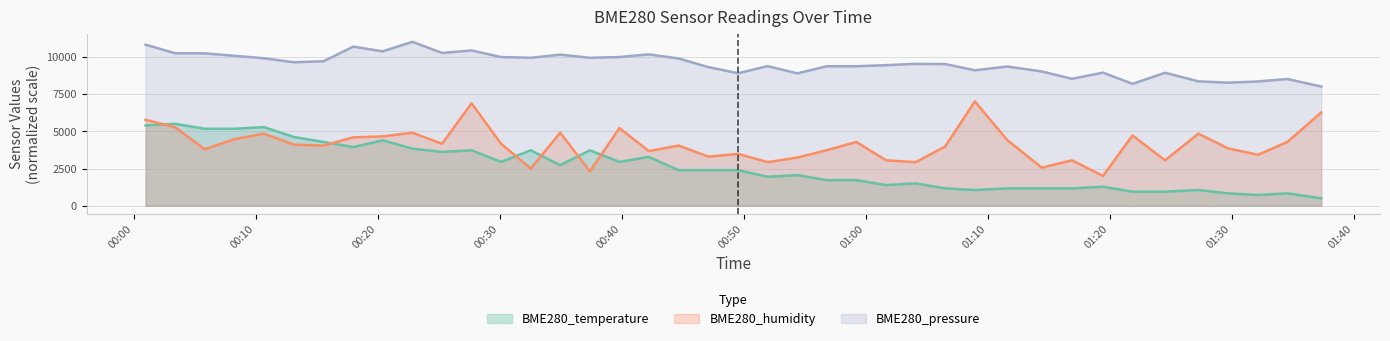

Between 2023/04/30 00:10:41 and 2023/04/30 00:39:49, which series saw the biggest shift?

BME280_temperature